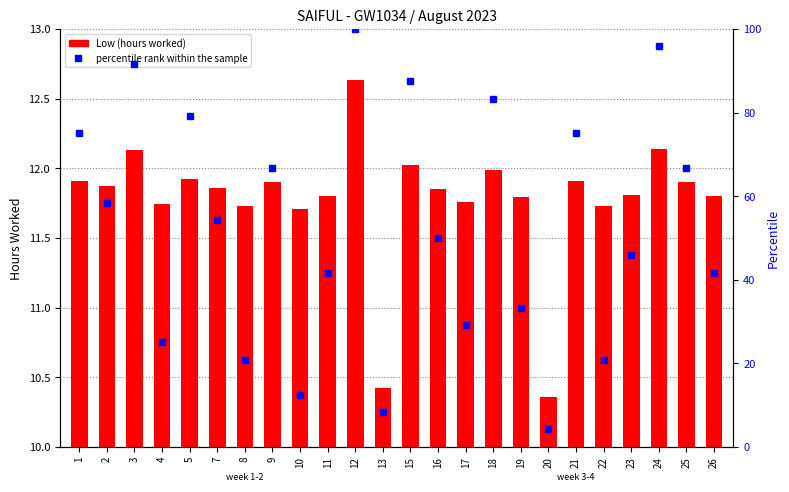

What is the value of the percentile rank within the sample bar at the 7th from the left?

20.8